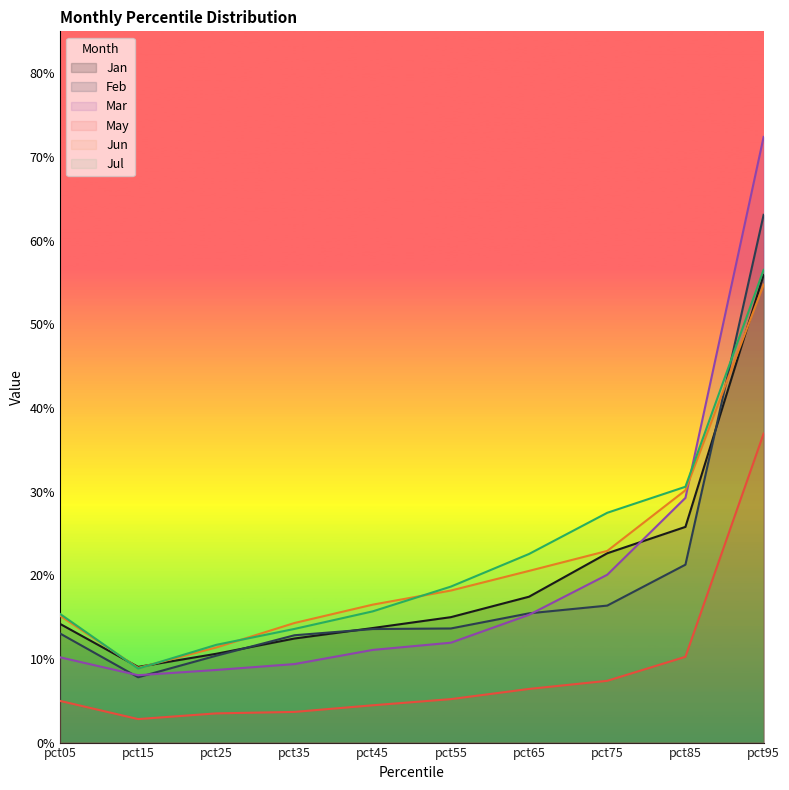

Rank the series by their maximum value, from lowest to highest.

May, Jun, Jan, Jul, Feb, Mar